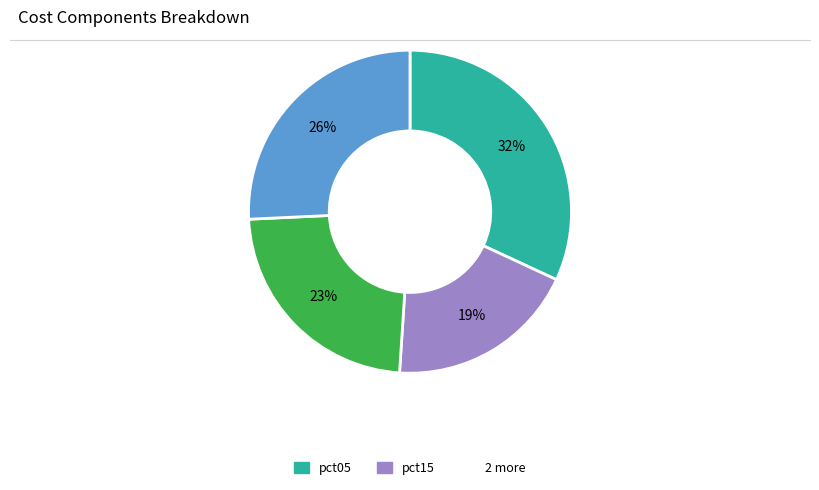

Does any single category account for the majority?

No